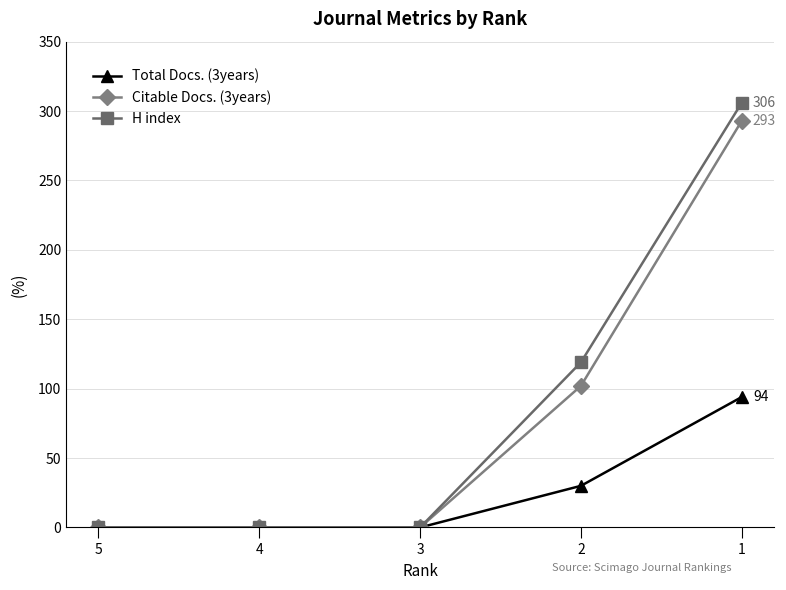

The value of Citable Docs. (3years) at 5 is 144. True or false?

False